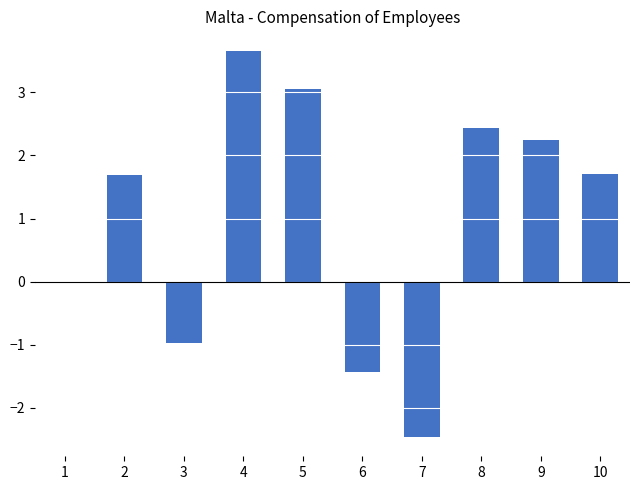

Which label corresponds to the largest value in the chart?

4